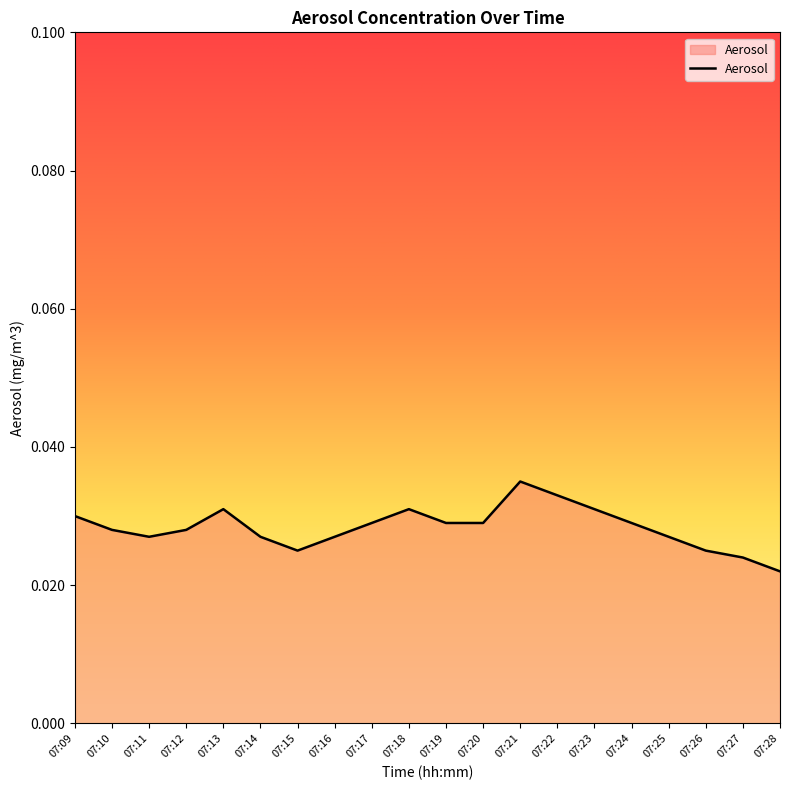

Which label corresponds to the largest value in the chart?

07:21